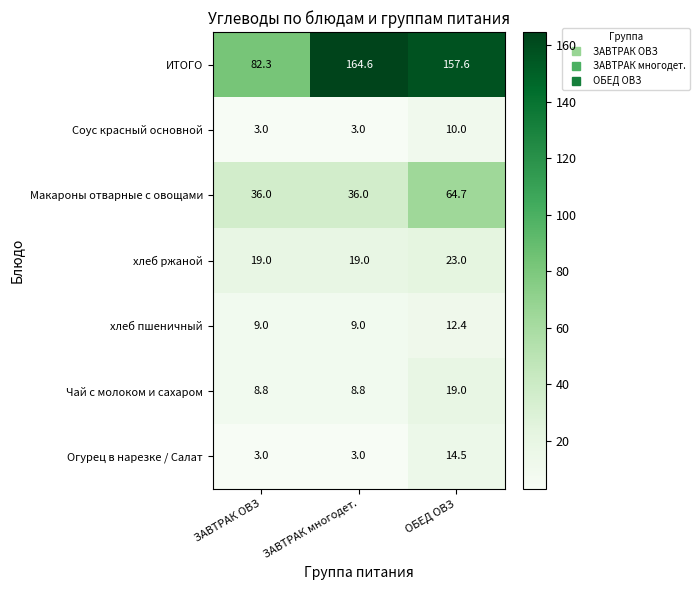

How many data points in ИТОГО are less than 157?

1